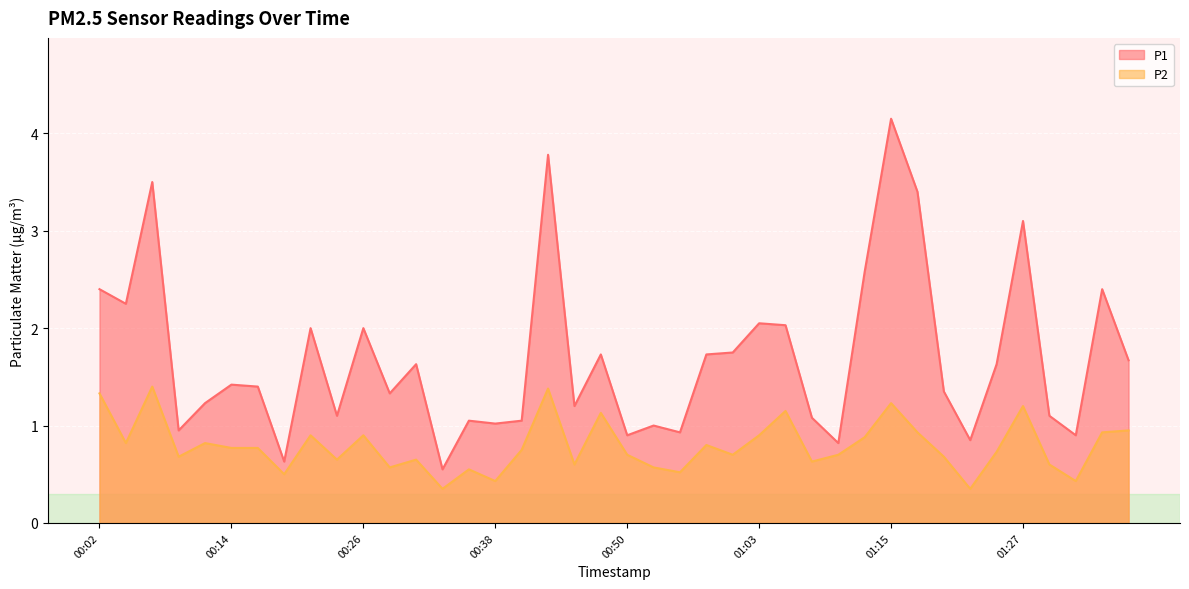

What is the difference between the maximum and minimum values in the P1 series?

3.6